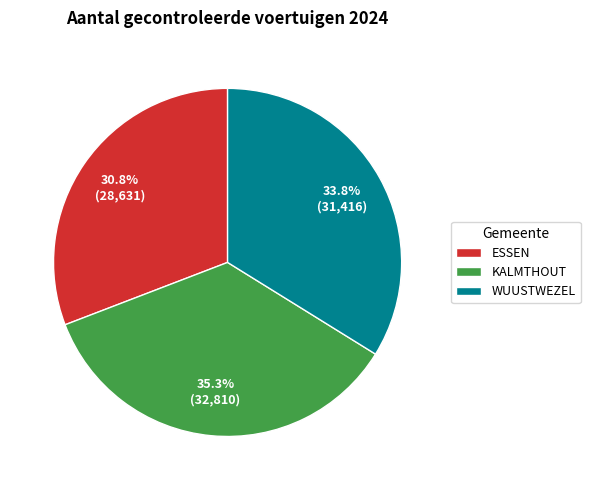

What is the ratio of the value at ESSEN to the value at WUUSTWEZEL?

0.9